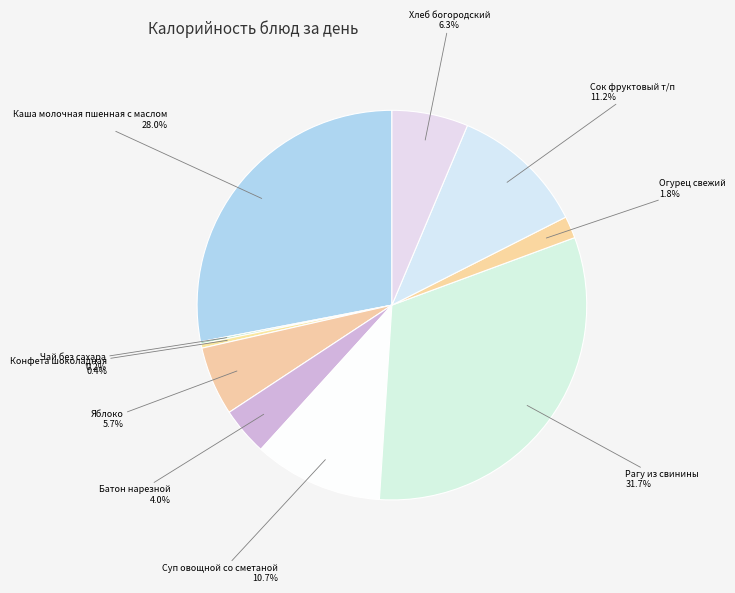

Is there a majority slice in this chart?

No